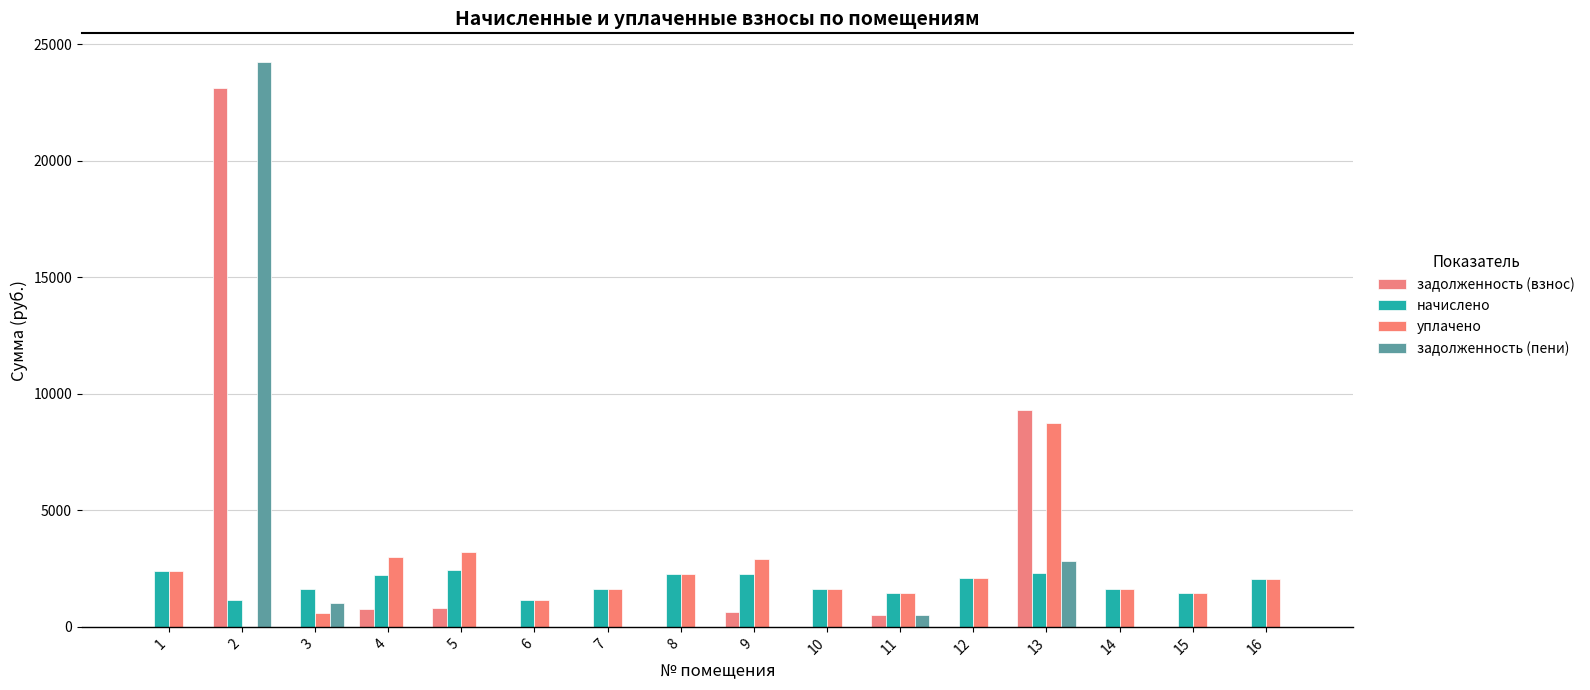

At which category is the sum across all series the highest?

2